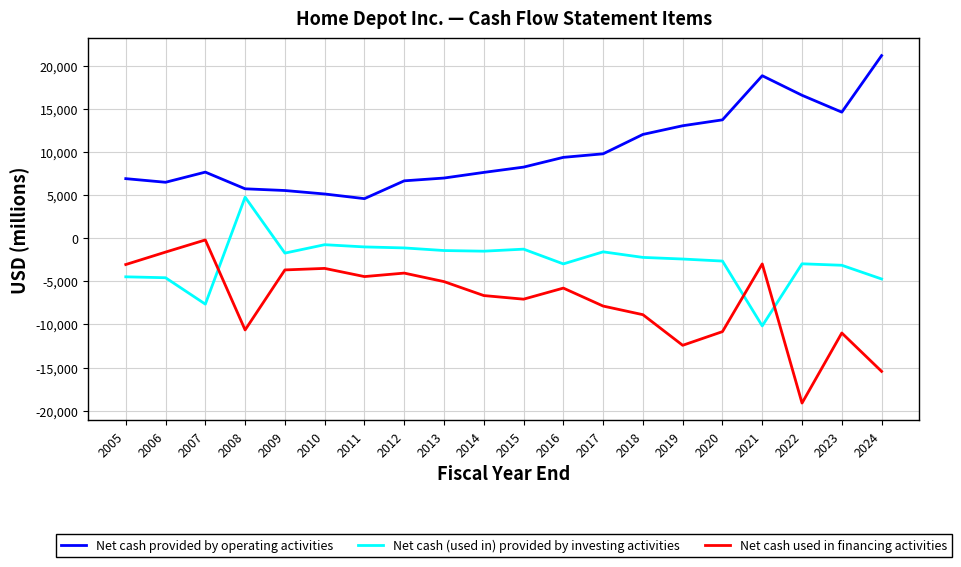

Is the value of Net cash (used in) provided by investing activities at 2020 greater than the value of Net cash provided by operating activities at 2009?

No